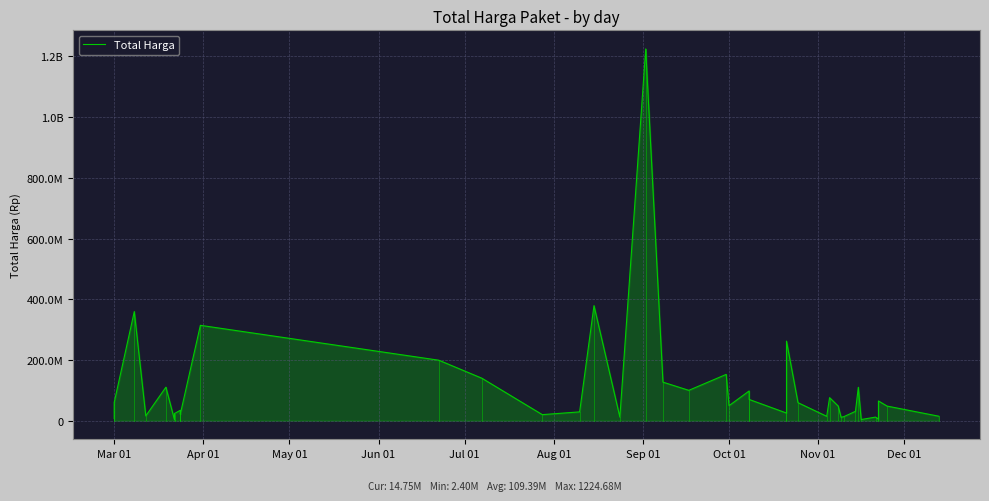

What is the greatest value displayed?

1224682000